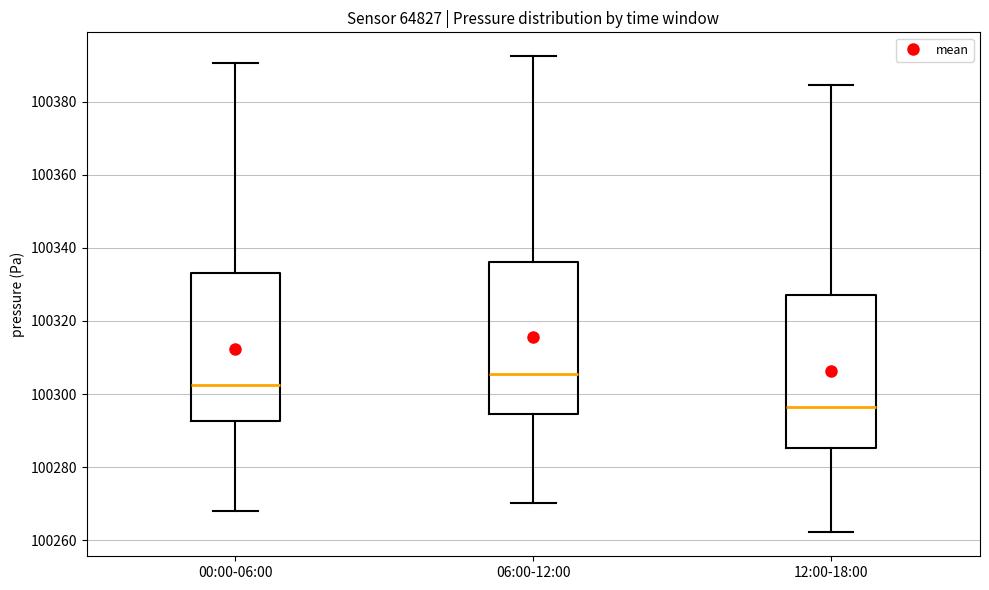

Which box has the lowest median line?

12:00-18:00